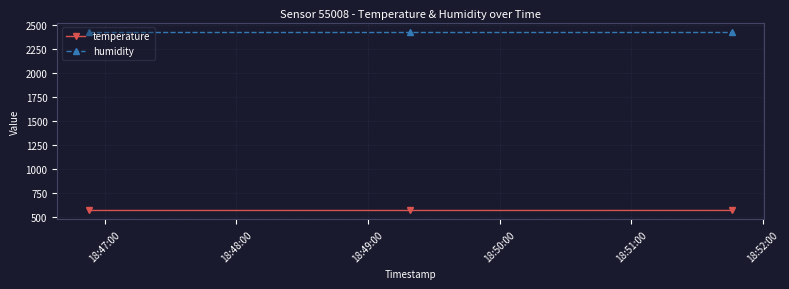

At how many categories does at least one series exceed 1352?

3